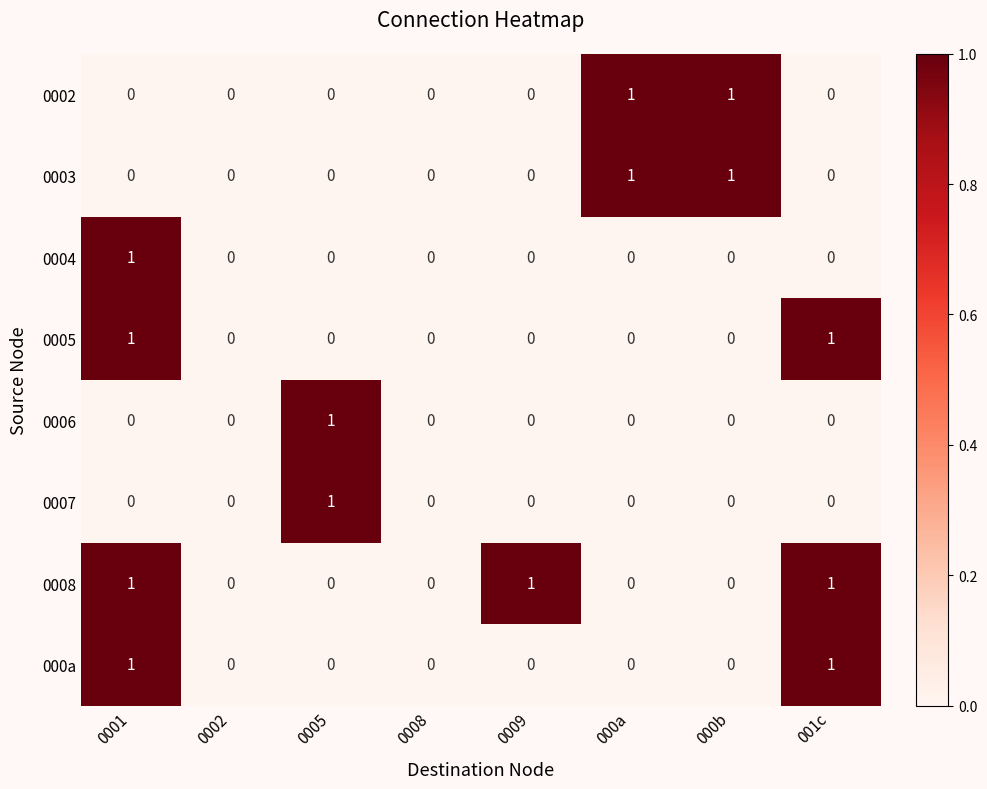

True or false: 0003 has a value of 1 at 000a.

True